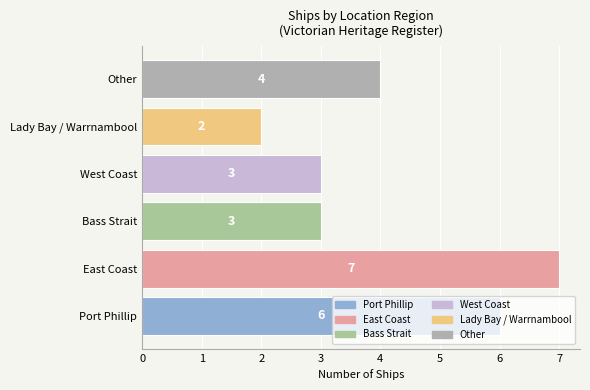

The chart shows a value of 6 at Port Phillip. True or false?

True